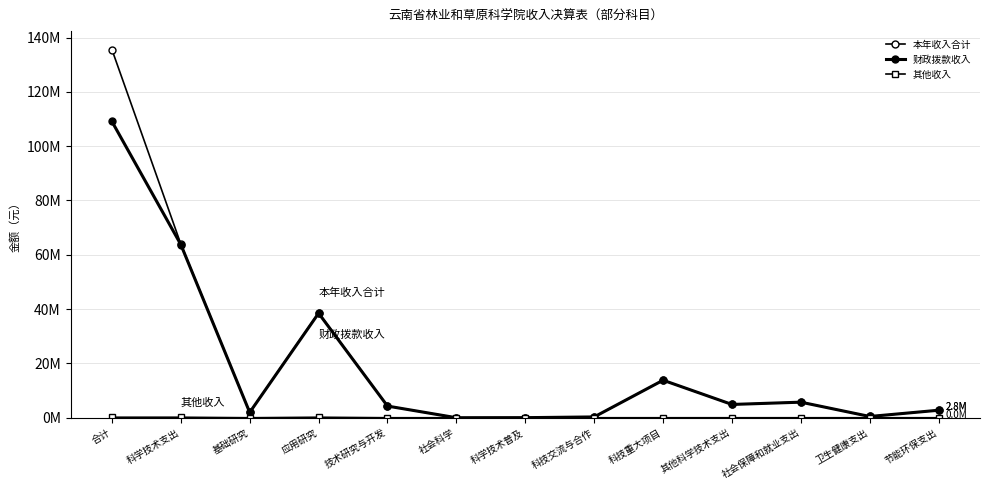

Reading left to right, what are all the values shown in this chart?

本年收入合计: 135593912.1	63973626.0	1966614.2	38668830.1	4296254.4	3344.9	28340.0	298588.8	13819878.4	4891775.1	5734660.3	463021.4	2767184.0
财政拨款收入: 109107839.8	63787101.1	1966614.2	38482305.1	4296254.4	3344.9	28340.0	298588.8	13819878.4	4891775.1	5734660.3	463021.4	2767184.0
其他收入: 186525.0	186525.0	0.0	186525.0	0.0	0.0	0.0	0.0	0.0	0.0	0.0	0.0	0.0